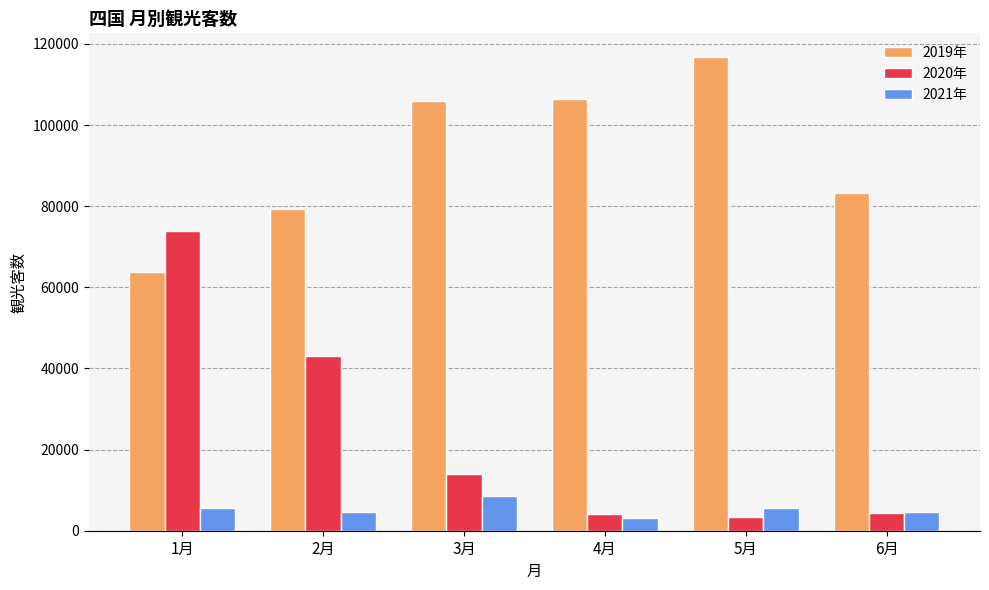

What is the value of the 2020年 bar at the 3rd from the left?

13950